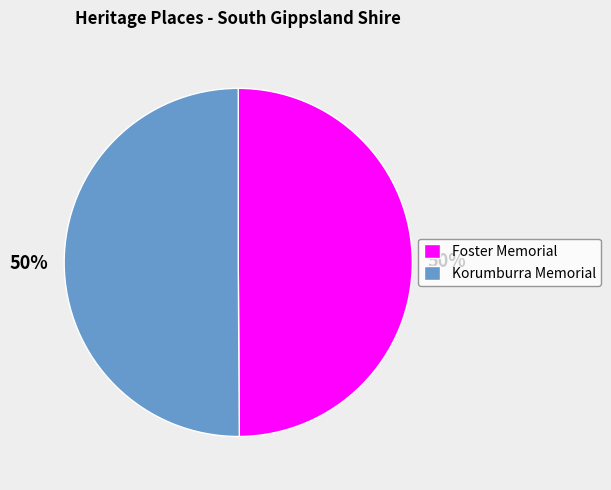

The Korumburra Memorial slice represents 57% of the pie. True or false?

False